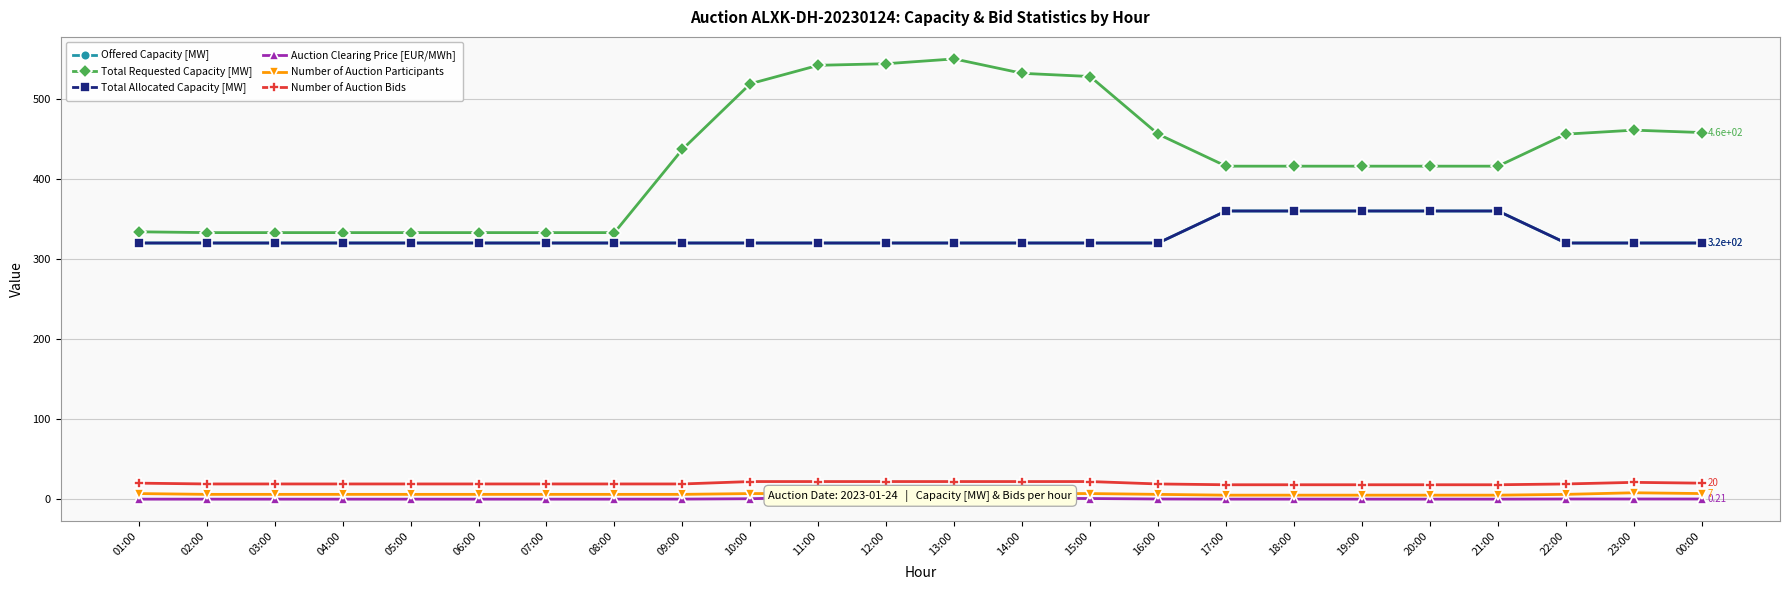

True or false: Number of Auction Participants and Total Allocated Capacity [MW] cross at least once.

False